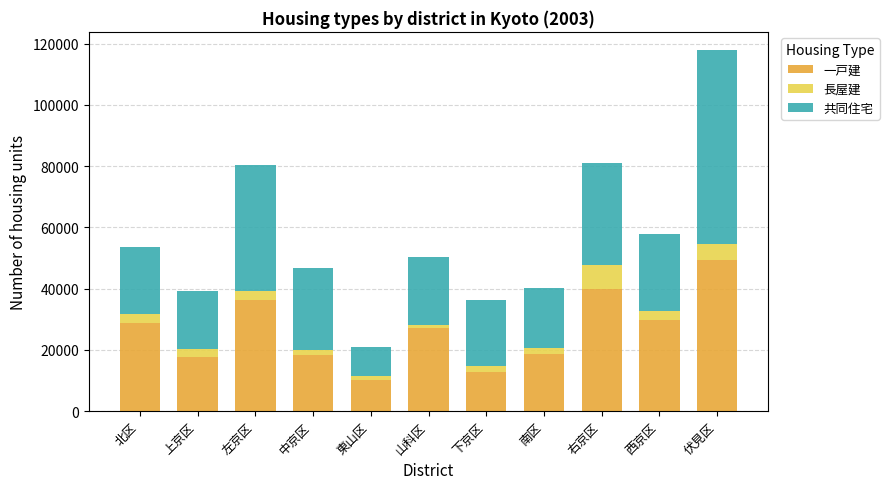

What is the difference between the second highest and minimum values in the 一戸建 series?

29480